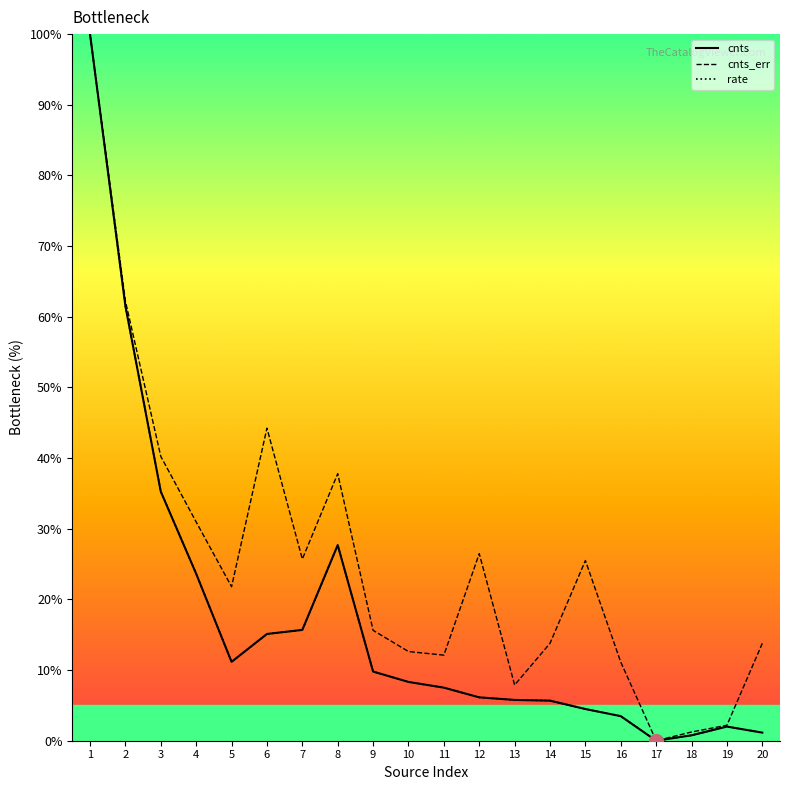

Which category has the highest value in the rate series?

1